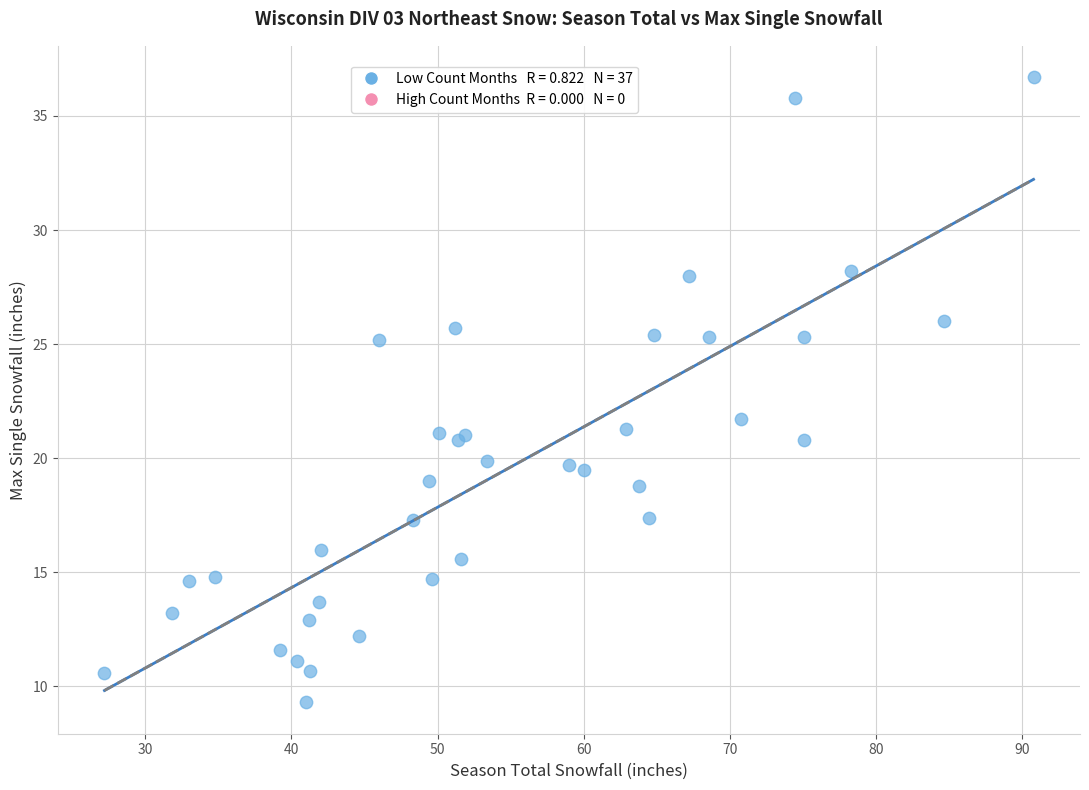

What Y value in the scatter plot is closest to 23?

21.7